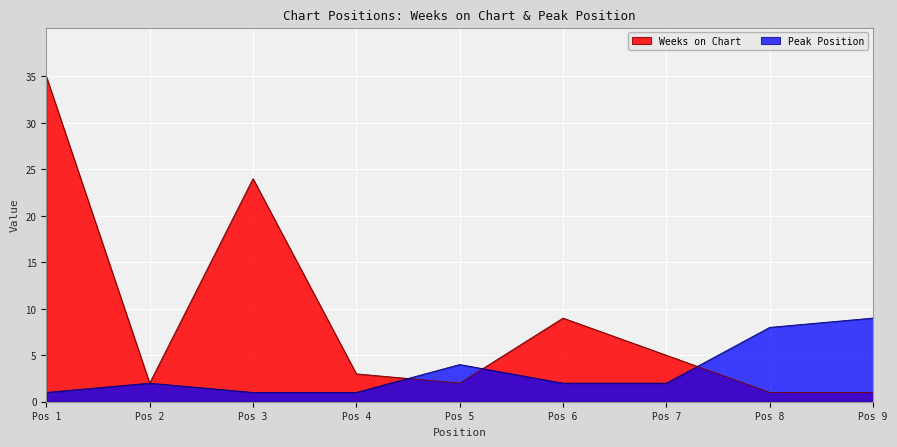

What is the difference between the second highest and second lowest values in the Peak Position series?

7